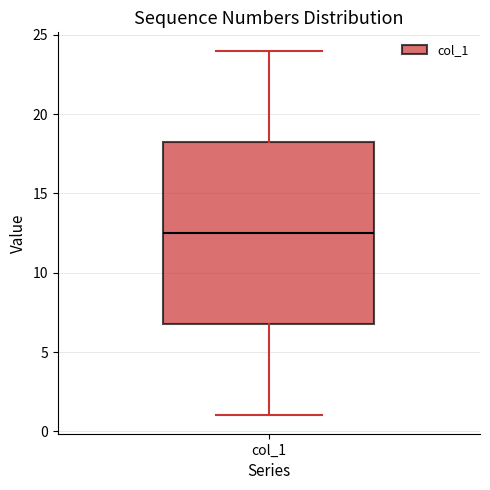

Where does the upper whisker of the box for col_1 end on the y-axis? The values are not printed on the chart, so give them approximately, as read against the axis.

24.0